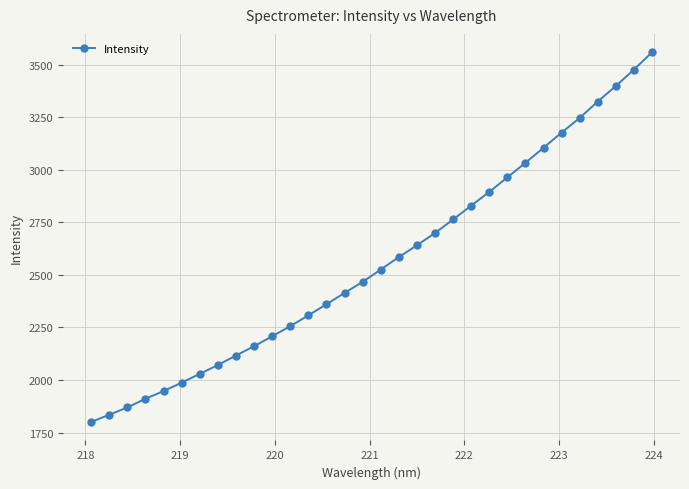

What is the value of the 10th point from the left?

2161.0